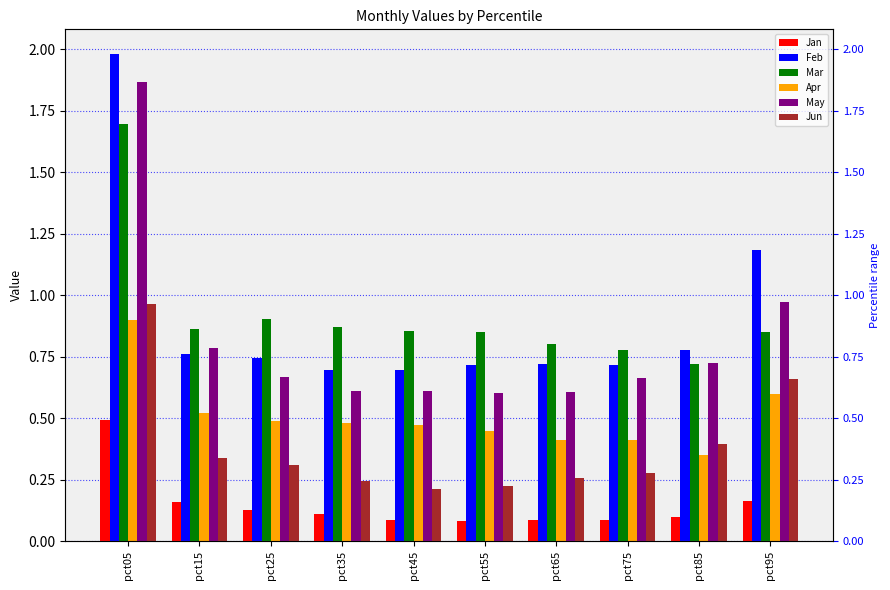

Is it true that Jun equals 0.2 at pct35?

True